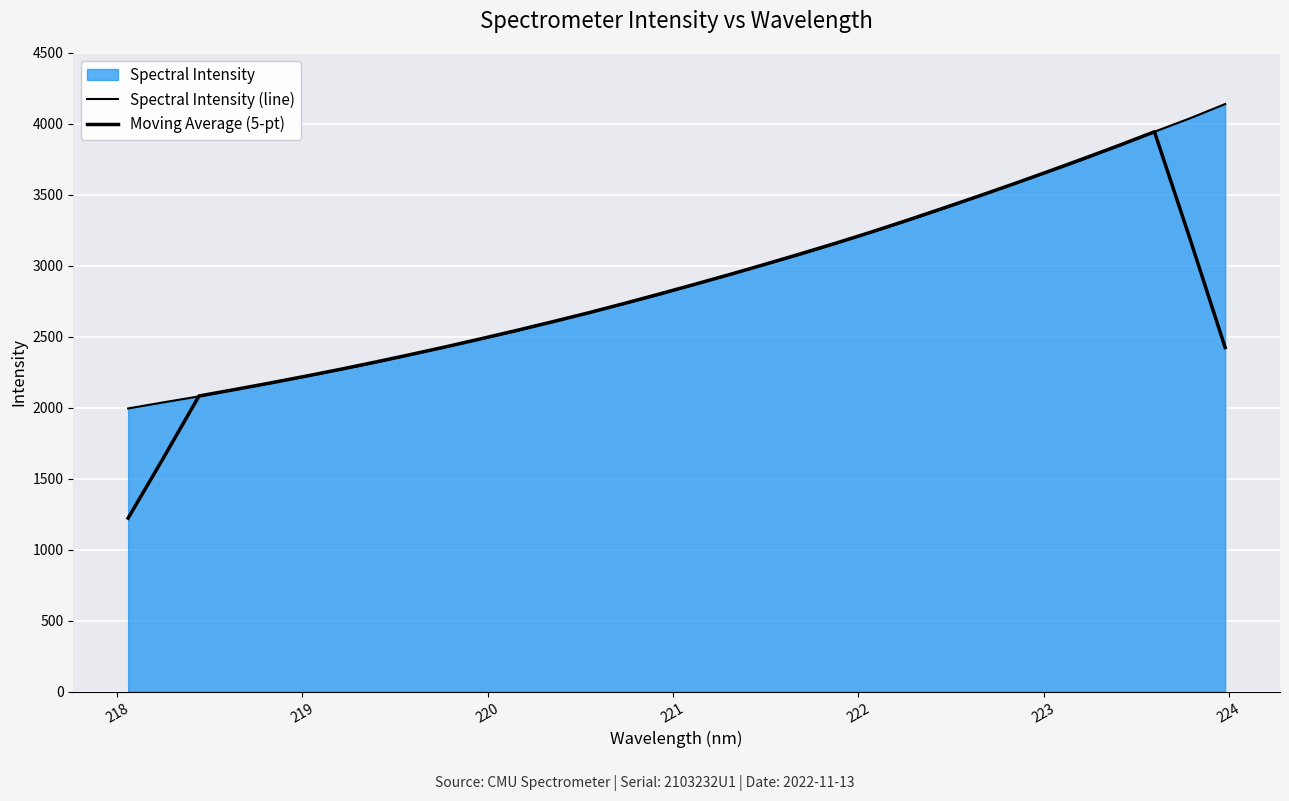

Which series has the largest range (max minus min)?

Moving Average (5-pt)